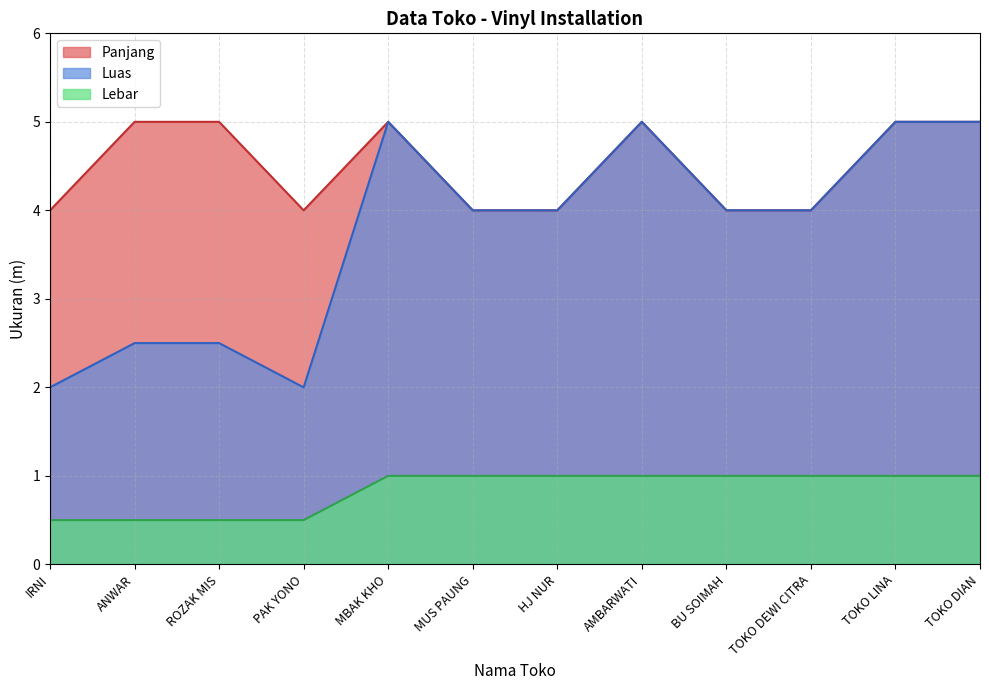

Count the Panjang values in the range 4 to 5.

12